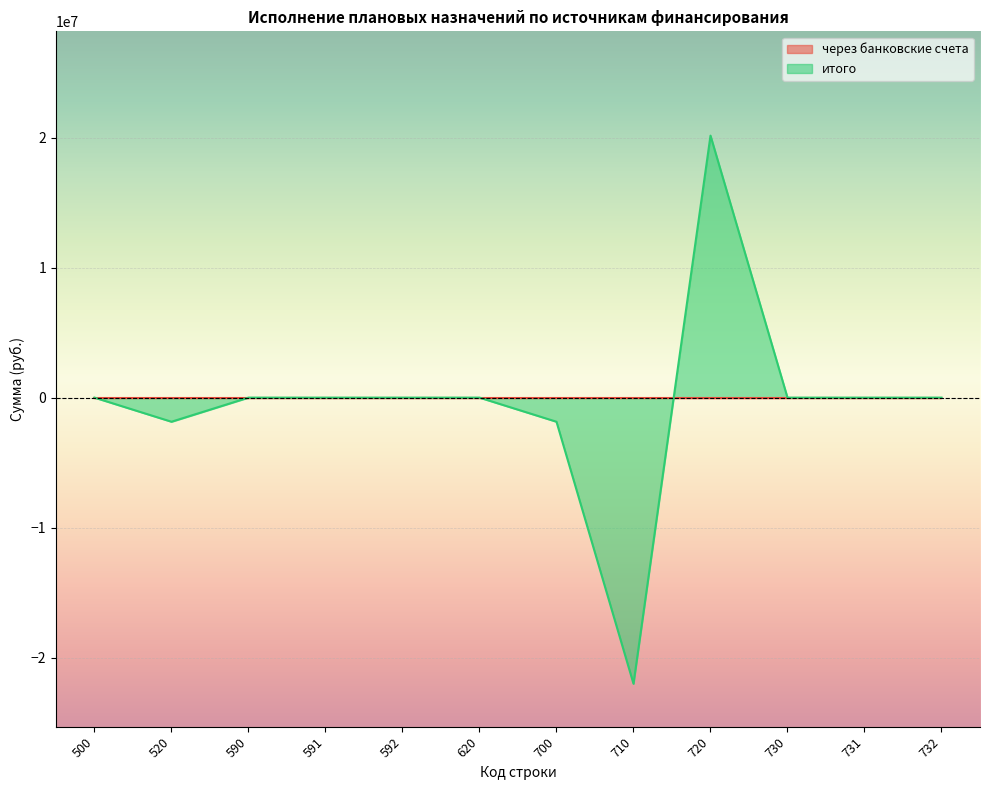

True or false: the data has more than 2 interior local peaks.

False